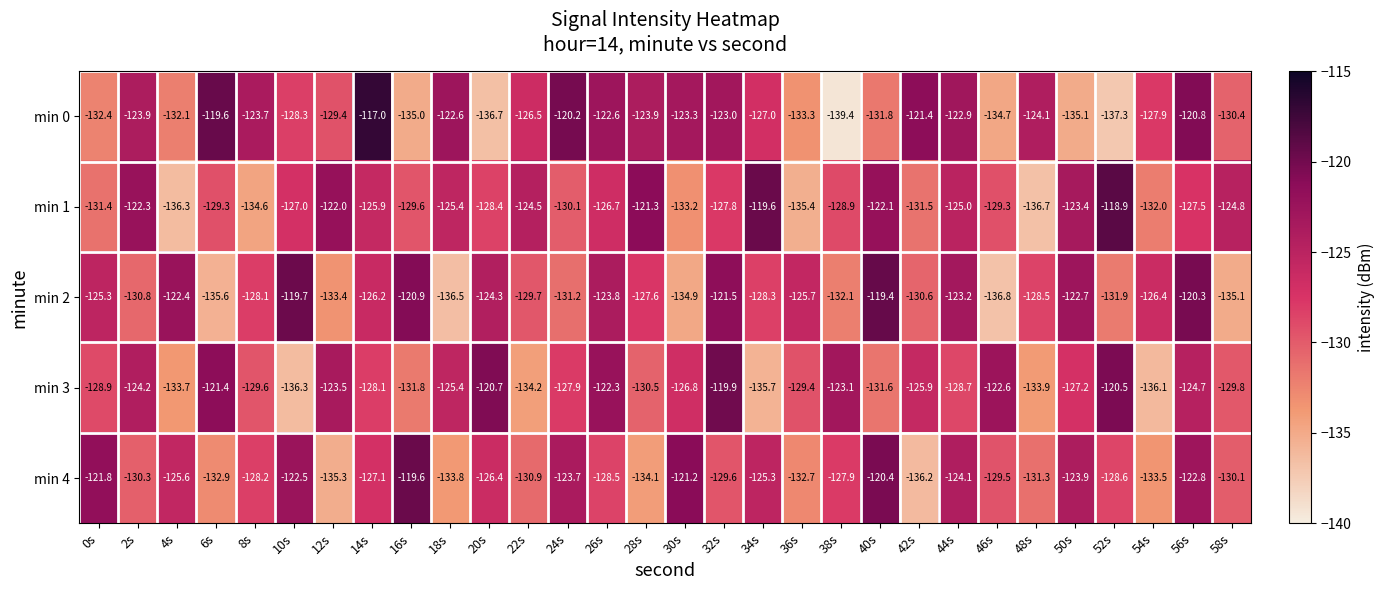

True or false: min 2 has a value of -29.1 at 44s.

False